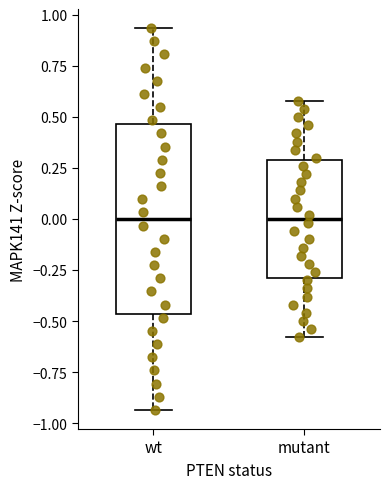

Reading left to right, read every box against the y-axis: the position of its median line, the range the box covers, and the ends of its whiskers. The values are not printed on the chart, so give them approximately, as read against the axis.

wt: median 0.00, box -0.45 to 0.45, whiskers -0.95 to 0.95
mutant: median 0.00, box -0.30 to 0.30, whiskers -0.60 to 0.60